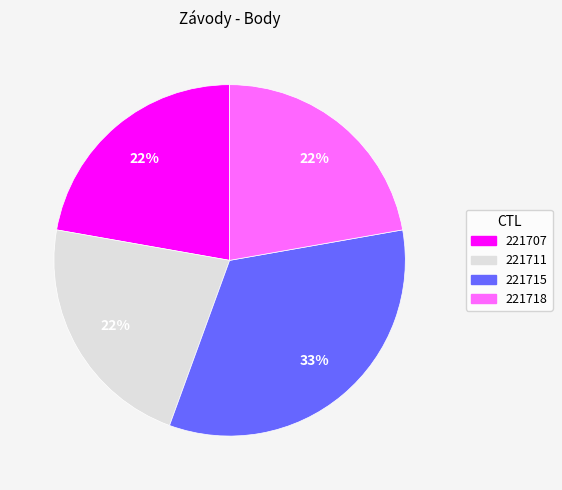

Count the number of slices in the pie.

4